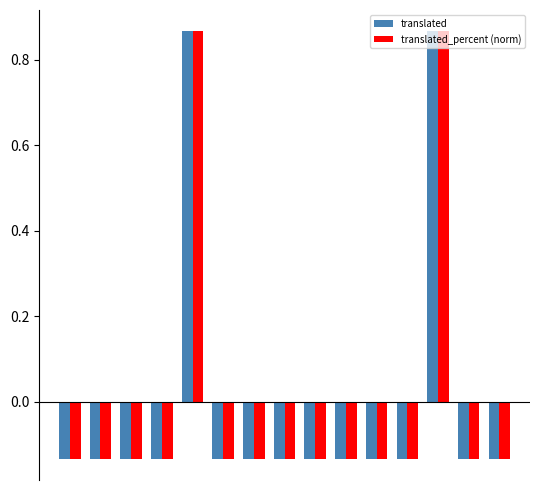

What is the difference between the maximum and minimum values in the translated series?

1.0